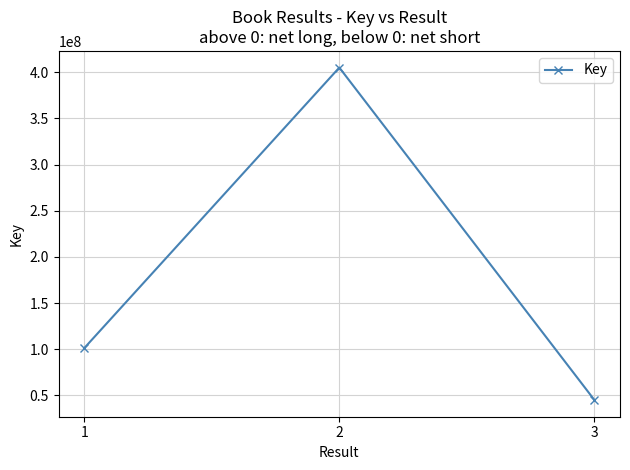

Count the values in the range 44994161 to 404999352.

3